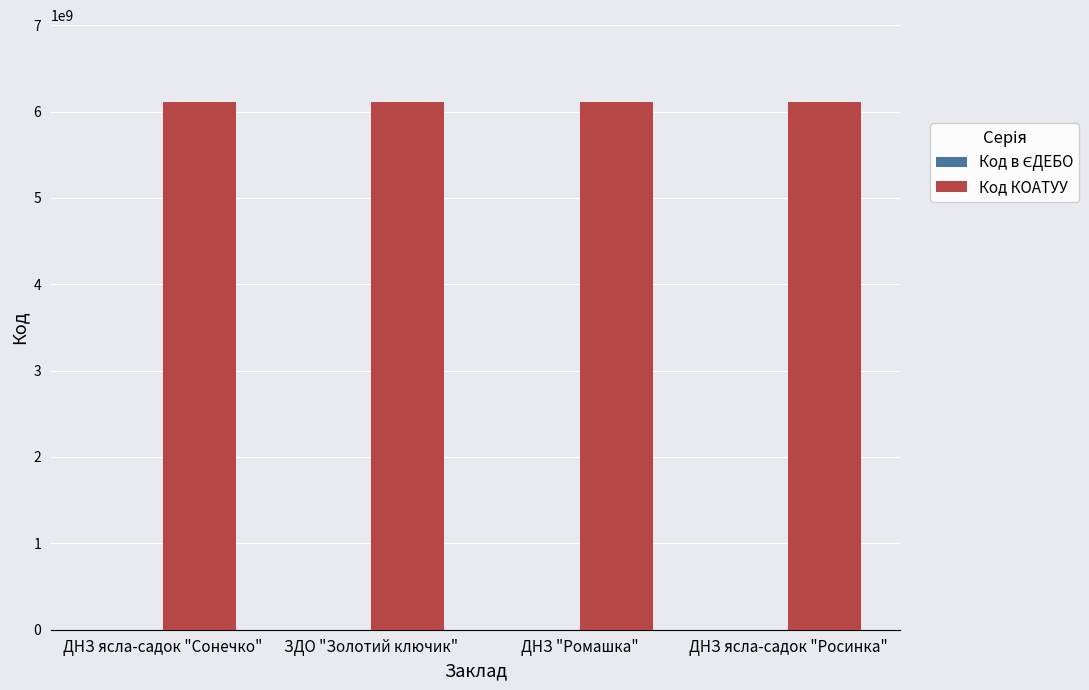

Which series has the largest total across all categories?

Код КОАТУУ